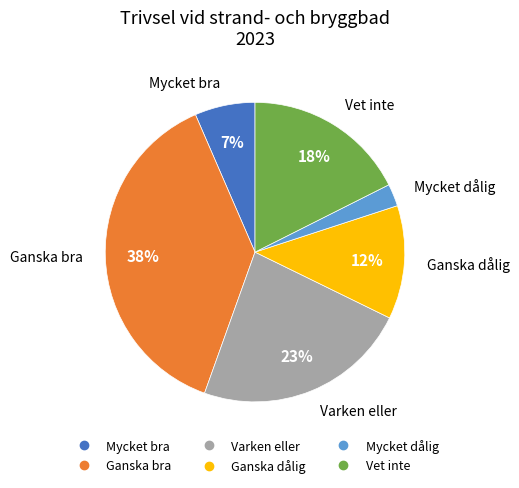

To the nearest percent, what is the difference between the largest and smallest slice percentages?

36%